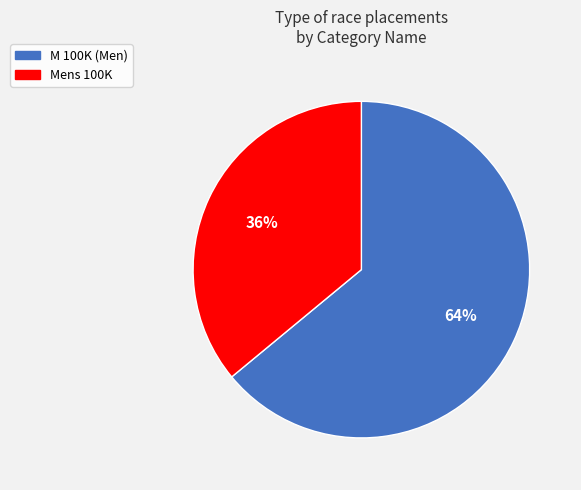

To the nearest percent, what portion does Mens 100K represent?

36%